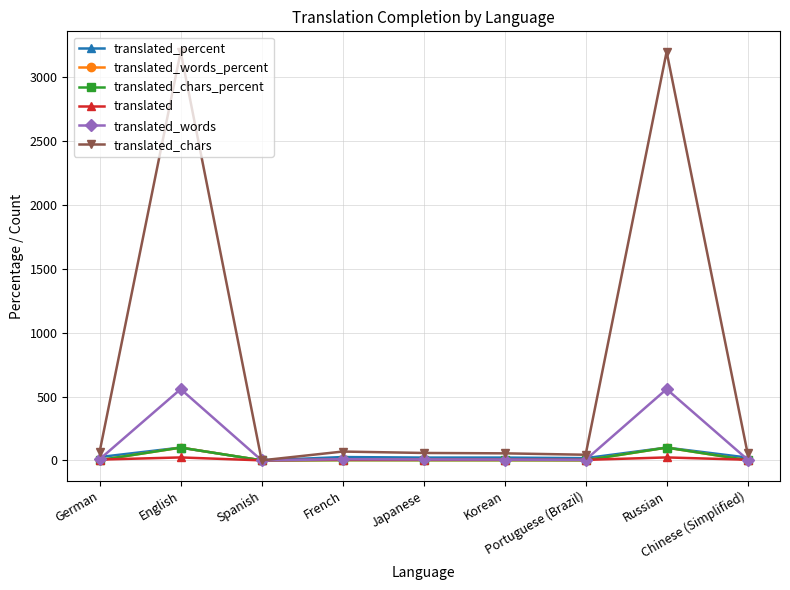

Which series has the largest total across all categories?

translated_chars